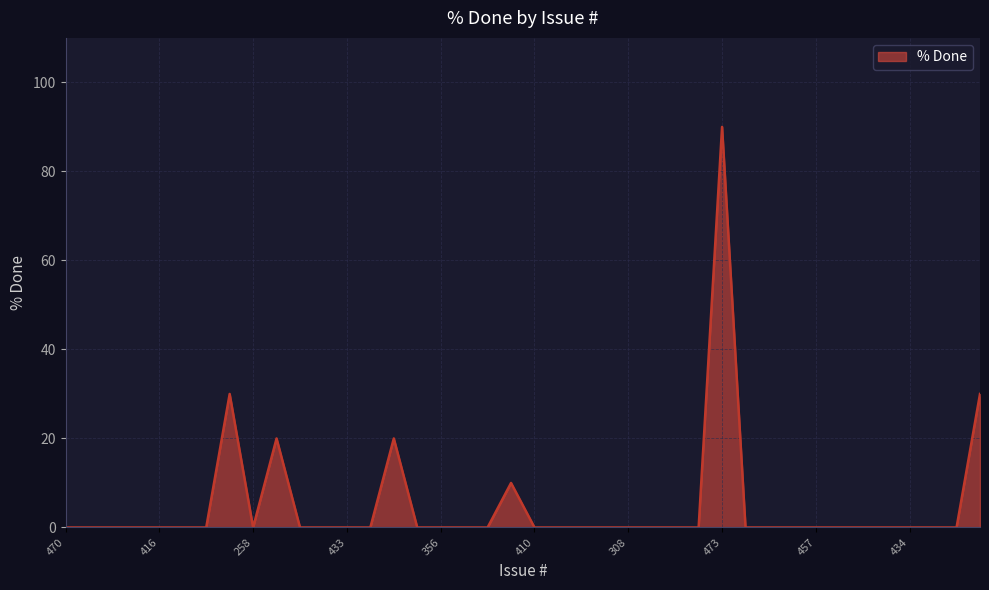

What is the difference between the maximum and minimum values?

90